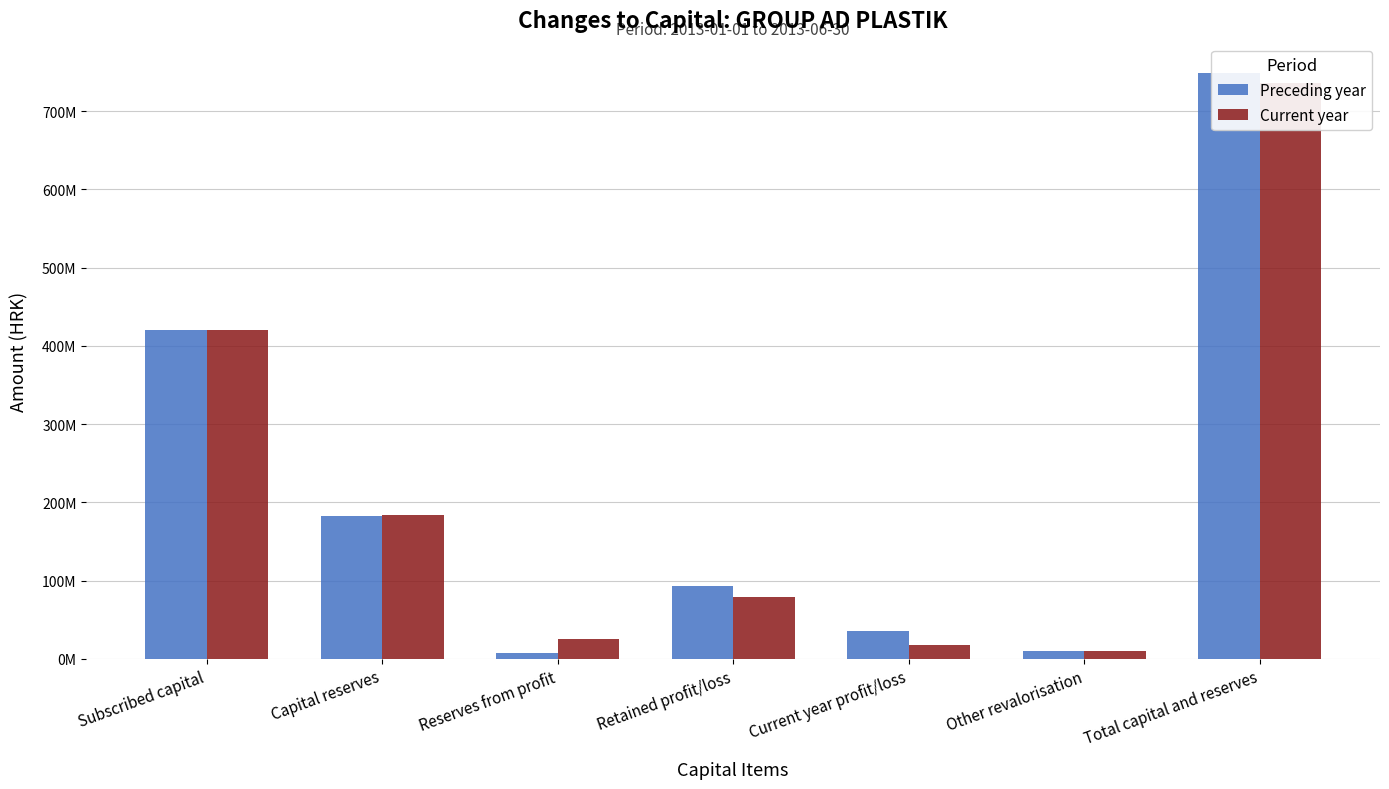

Reading right to left, what are all the values shown in this chart?

Preceding year: 748888269	10185353	36250378	92504367	6868822	183120949	419958400
Current year: 736176624	10185353	18052534	78917065	25561542	183501730	419958400